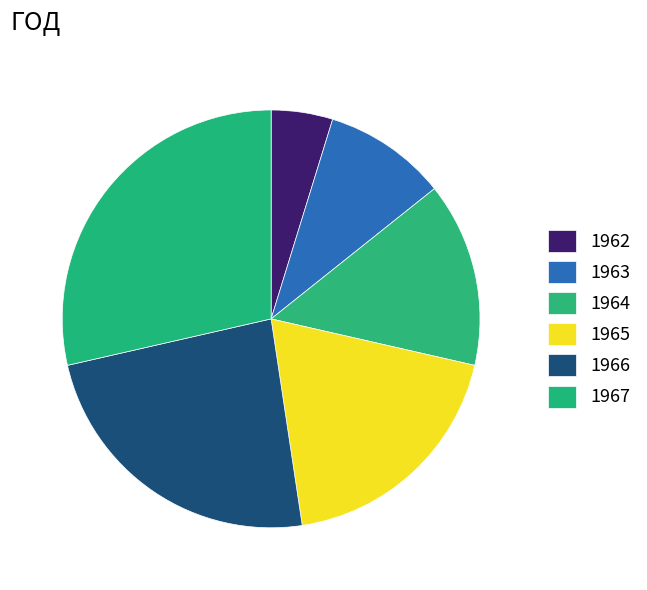

To the nearest percent, what portion does 1966 represent?

24%